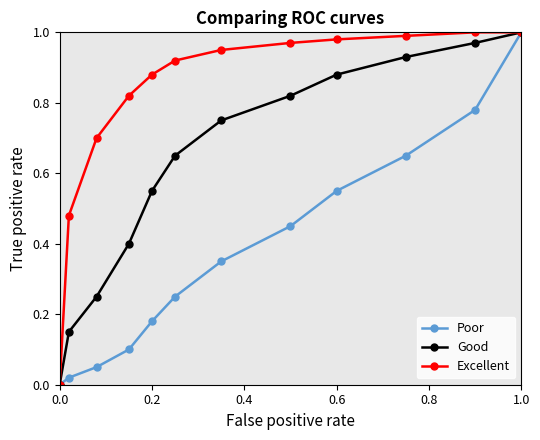

Rank the series by their average value, from lowest to highest.

Poor, Good, Excellent